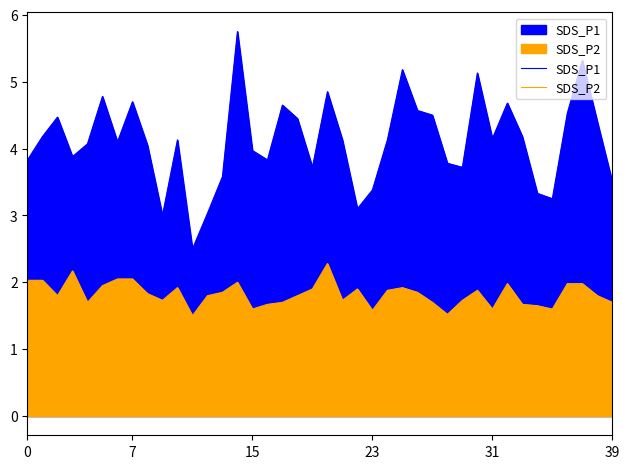

What is the difference between the SDS_P2 values at 38 and 37?

0.2